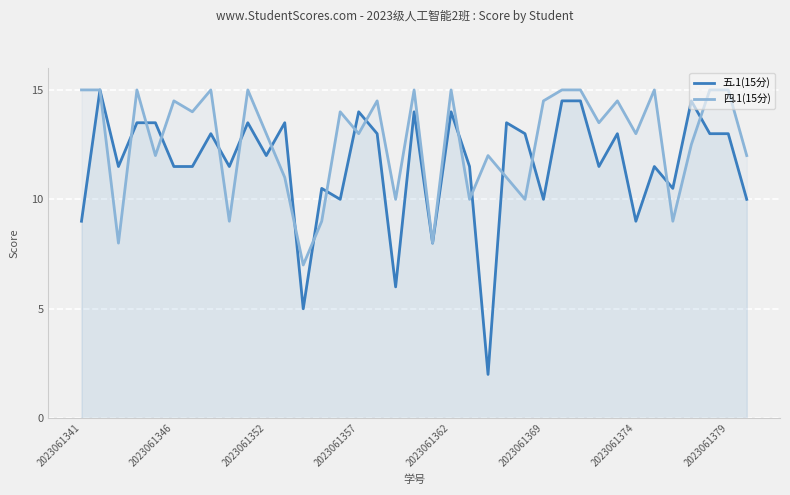

Reading left to right, what are all the values shown in this chart?

五.1(15分): 9.0	15.0	11.5	13.5	13.5	11.5	11.5	13.0	11.5	13.5	12.0	13.5	5.0	10.5	10.0	14.0	13.0	6.0	14.0	8.0	14.0	11.5	2.0	13.5	13.0	10.0	14.5	14.5	11.5	13.0	9.0	11.5	10.5	14.5	13.0	13.0	10.0
四.1(15分): 15.0	15.0	8.0	15.0	12.0	14.5	14.0	15.0	9.0	15.0	13.0	11.0	7.0	9.0	14.0	13.0	14.5	10.0	15.0	8.0	15.0	10.0	12.0	11.0	10.0	14.5	15.0	15.0	13.5	14.5	13.0	15.0	9.0	12.5	15.0	15.0	12.0